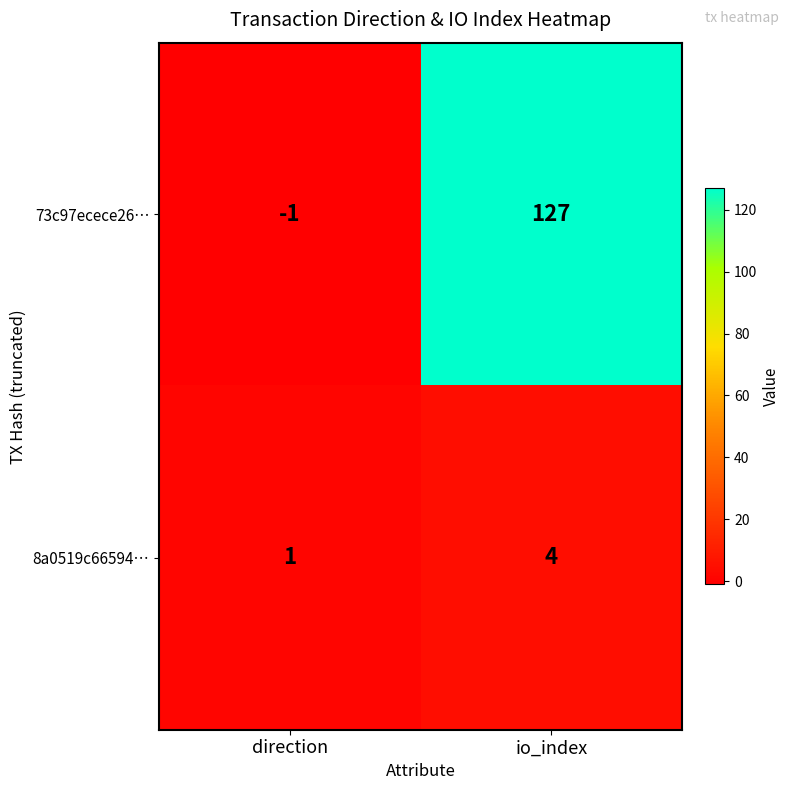

Reading left to right, list all the values displayed in this chart.

73c97ecece26…: -1	127
8a0519c66594…: 1	4